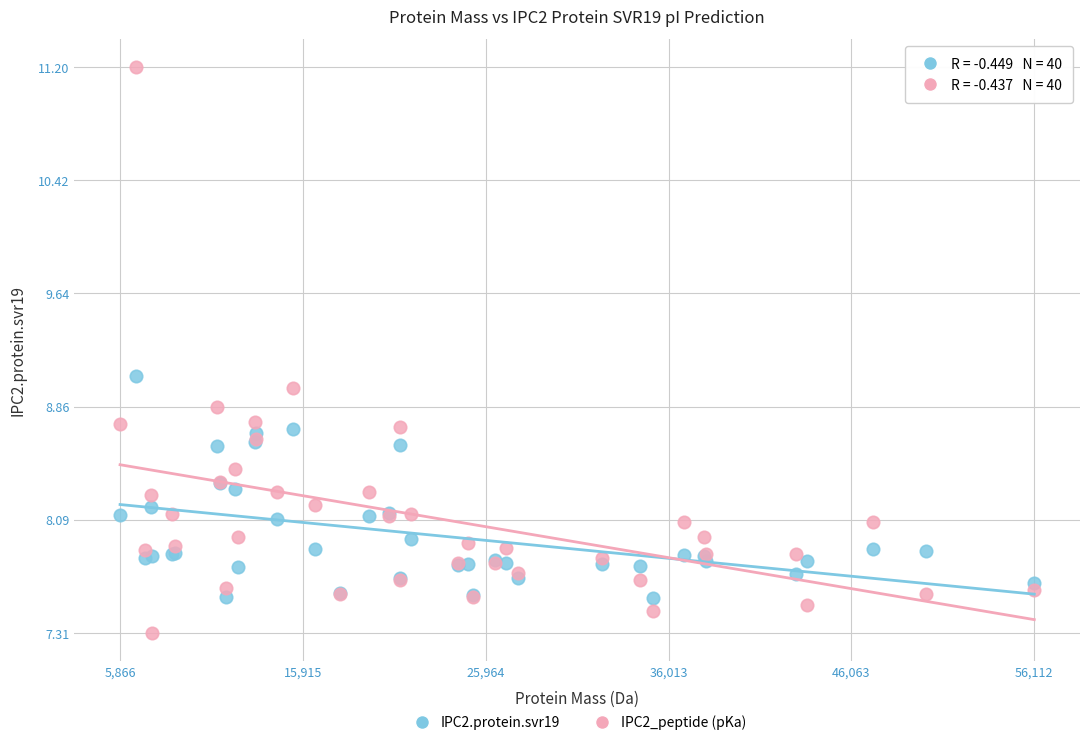

Which series contains the highest Y value?

IPC2_peptide (pKa)